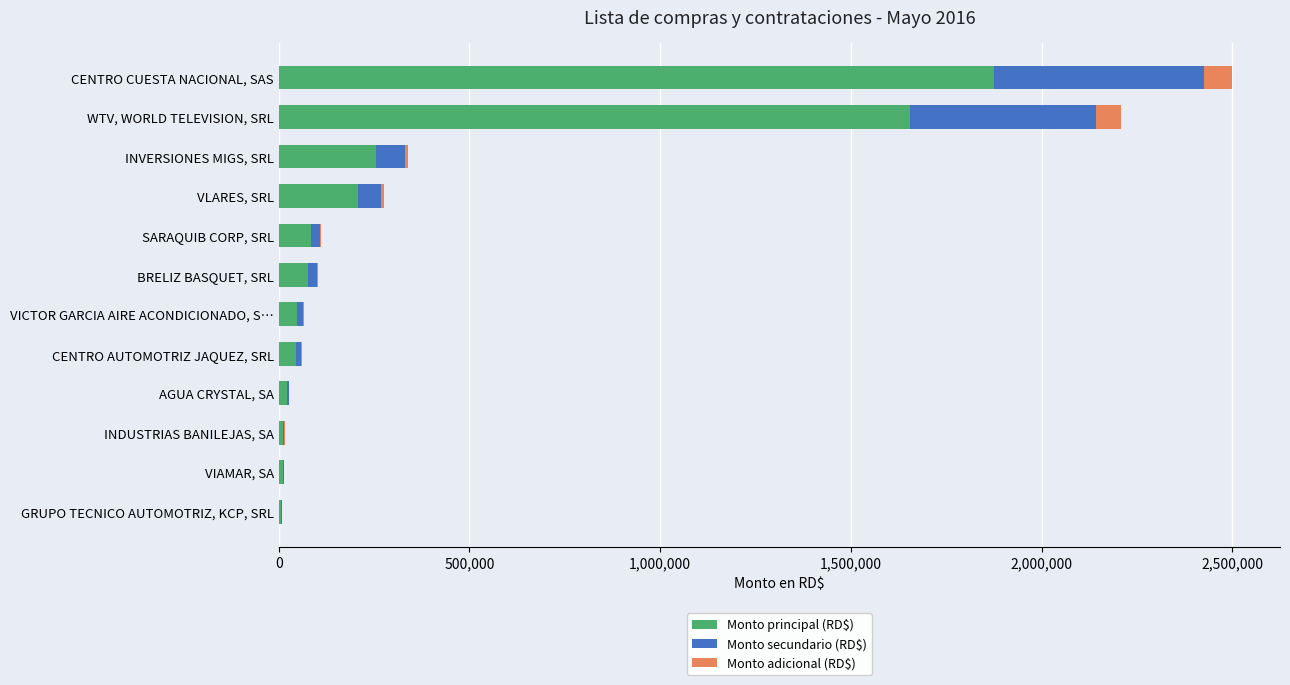

At which label does Monto principal (RD$) reach its peak?

CENTRO CUESTA NACIONAL, SAS